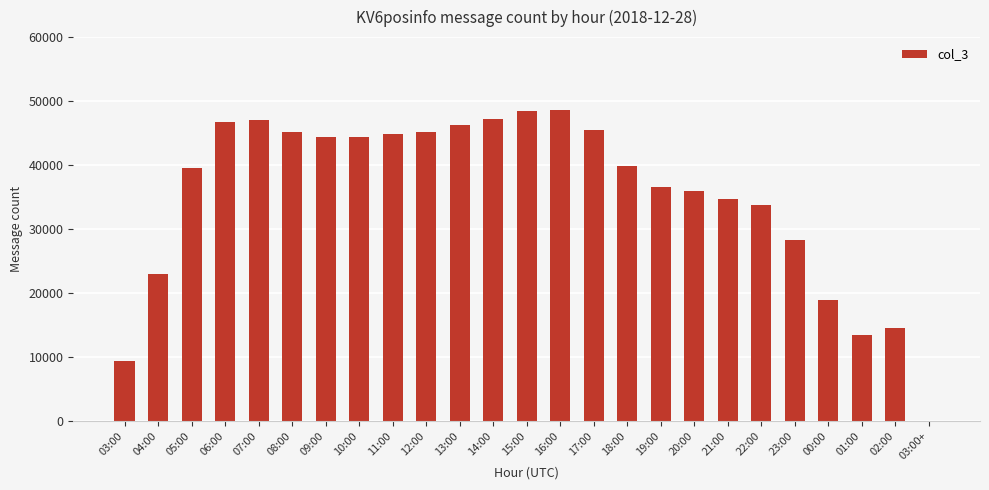

Count the number of categories in the chart.

25